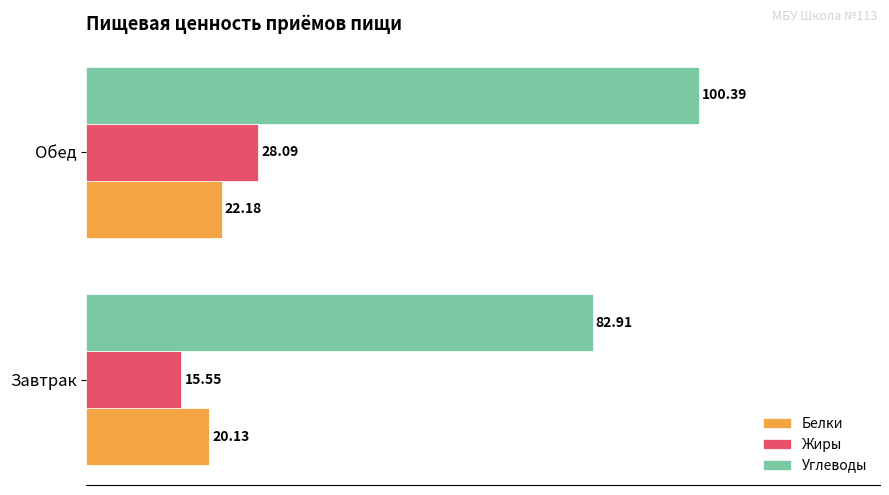

Which series has the largest total across all categories?

Углеводы